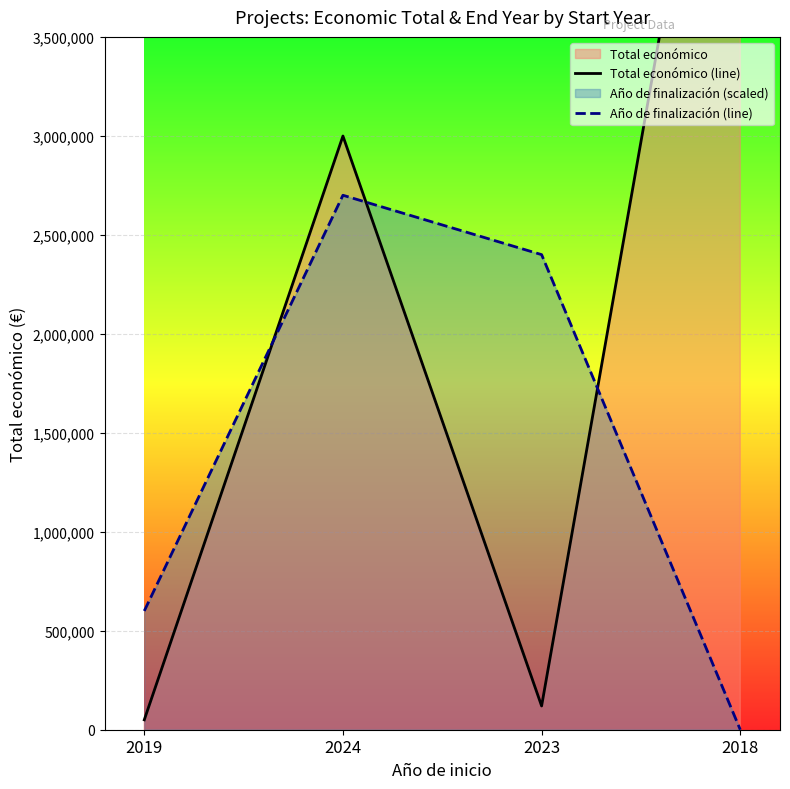

At which label does Total económico (line) first exceed 2999195?

2018